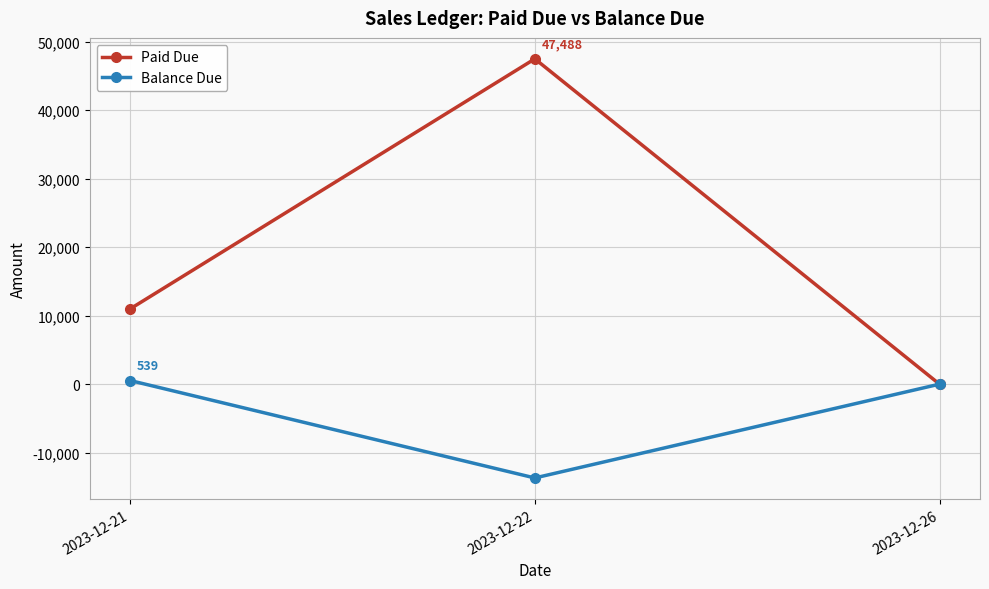

How many data points does each series have?

3